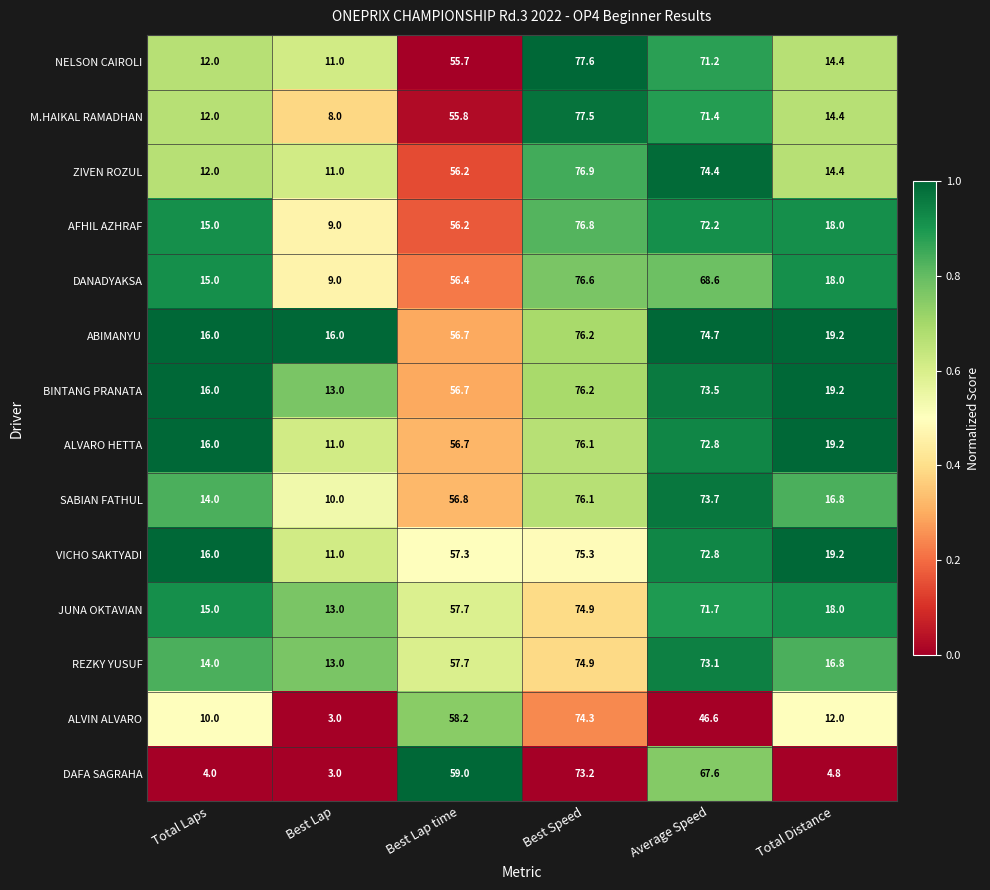

Count the number of categories in the chart.

6